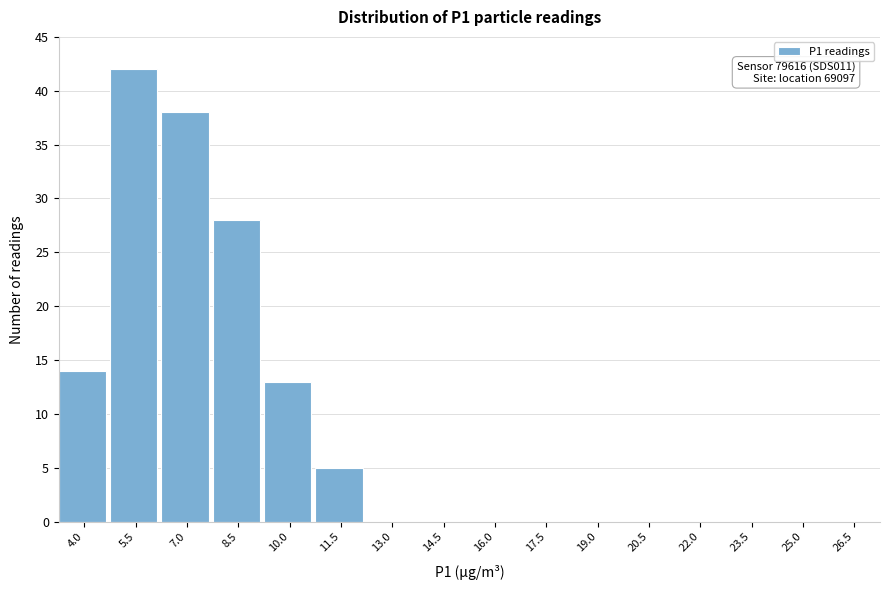

Reading left to right, list all the values displayed in this chart.

4.0=14	5.5=42	7.0=38	8.5=28	10.0=13	11.5=5	13.0=0	14.5=0	16.0=0	17.5=0	19.0=0	20.5=0	22.0=0	23.5=0	25.0=0	26.5=0